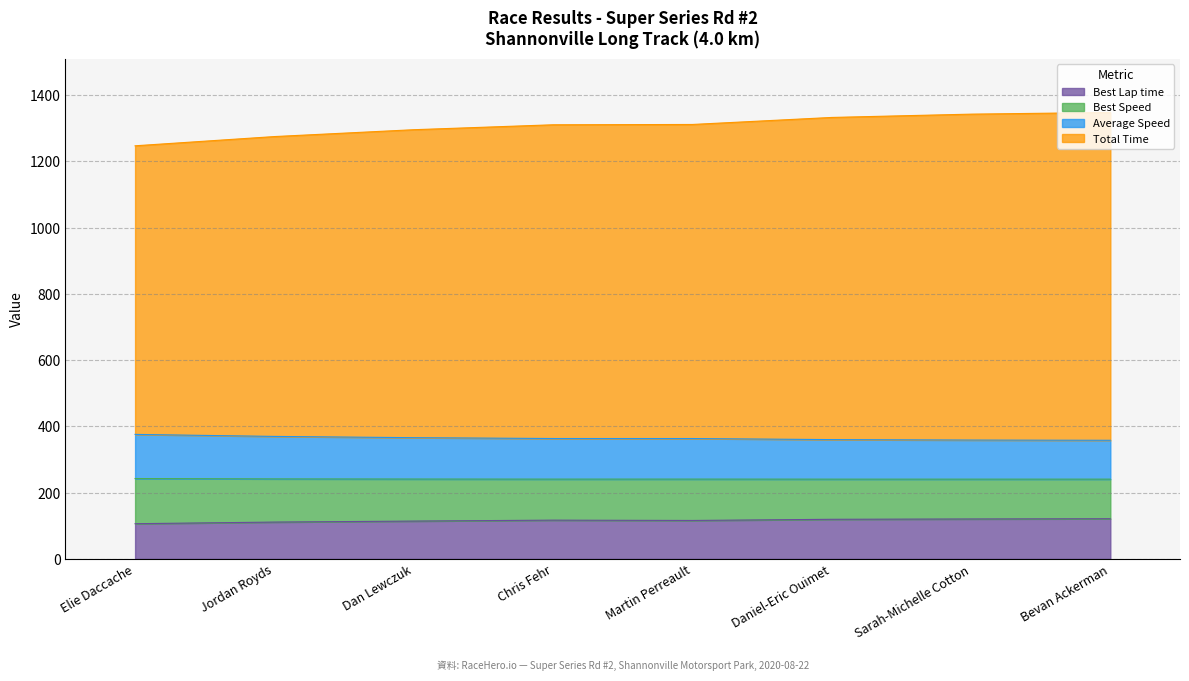

True or false: Best Lap time has a value of 197.2 at Daniel-Eric Ouimet.

False